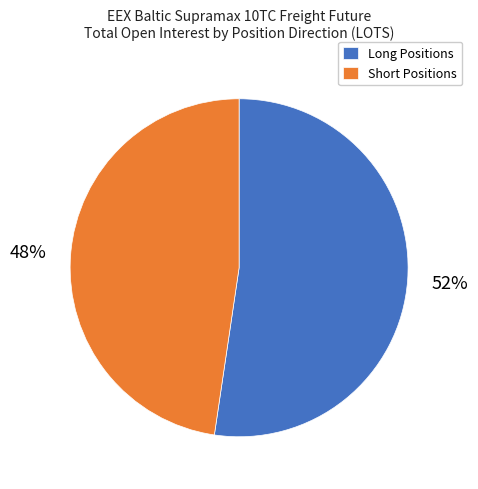

Is there any slice that represents more than half of the pie?

Yes